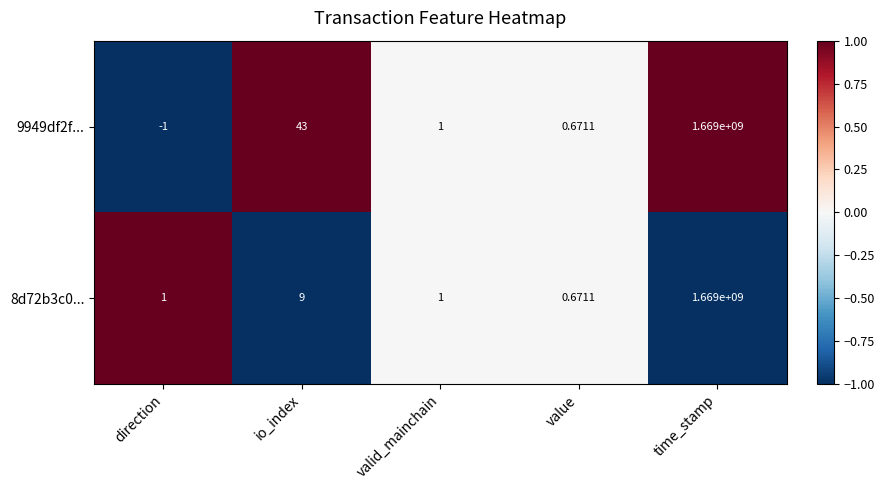

Which category has the highest value across all series?

time_stamp